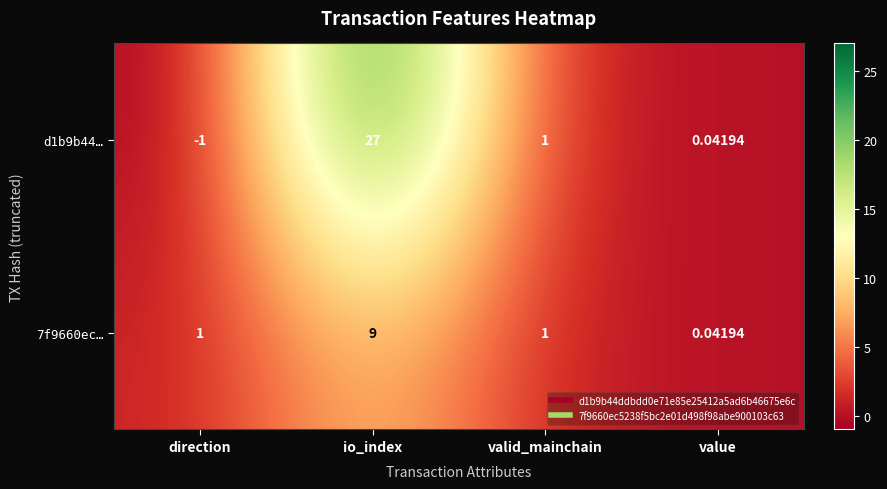

At direction, list the series in order from largest to smallest.

7f9660ec…, d1b9b44…